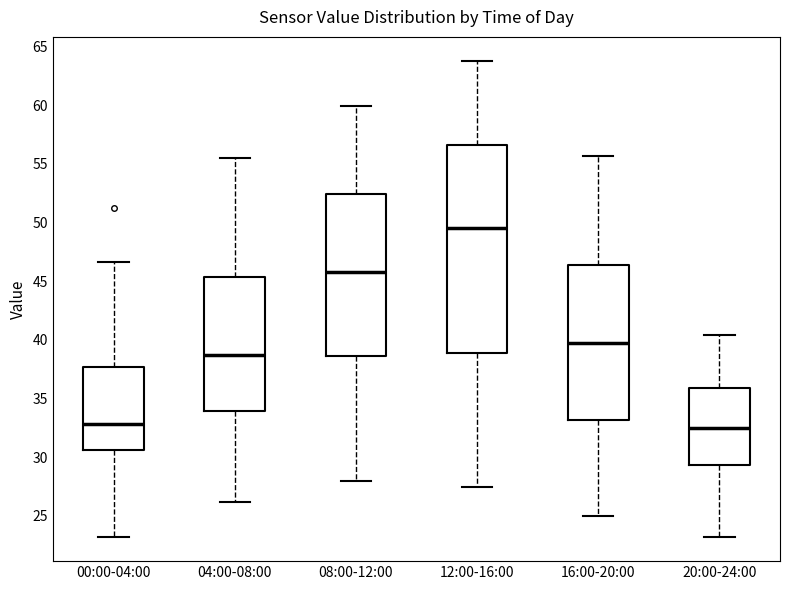

Reading left to right, read every box against the y-axis: the position of its median line, the range the box covers, and the ends of its whiskers. The values are not printed on the chart, so give them approximately, as read against the axis.

00:00-04:00: median 33.0, box 30.5 to 37.5, whiskers 23.0 to 46.5
04:00-08:00: median 39.0, box 34.0 to 45.5, whiskers 26.0 to 55.5
08:00-12:00: median 46.0, box 38.5 to 52.5, whiskers 28.0 to 60.0
12:00-16:00: median 49.5, box 39.0 to 56.5, whiskers 27.5 to 64.0
16:00-20:00: median 40.0, box 33.0 to 46.5, whiskers 25.0 to 55.5
20:00-24:00: median 32.5, box 29.5 to 36.0, whiskers 23.0 to 40.5